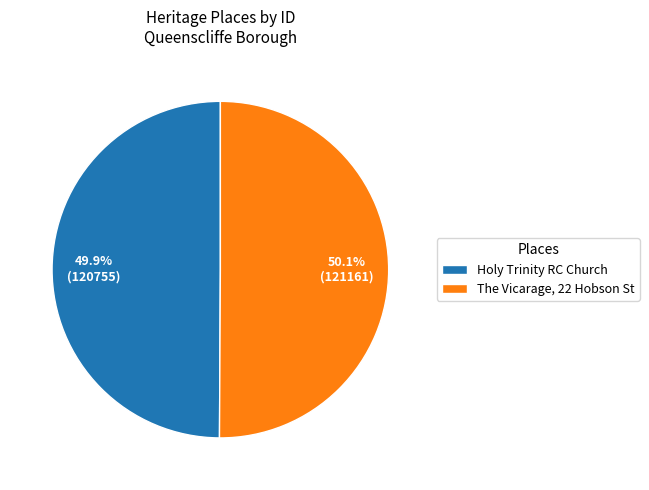

Count the number of slices in the pie.

2